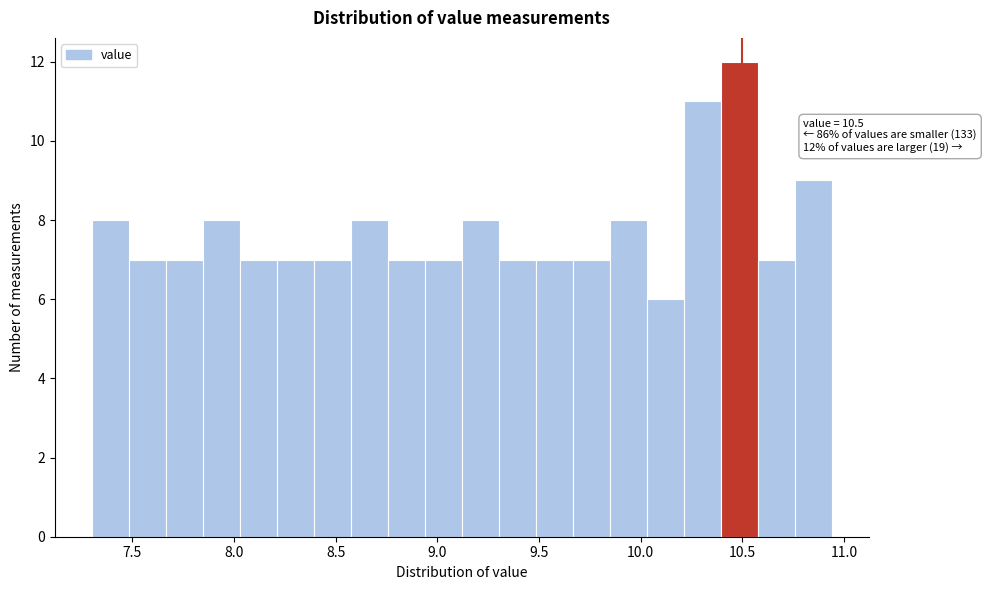

Around what value on the x-axis is the tallest bar? Give the approximate position of its centre, as read against the axis.

10.50